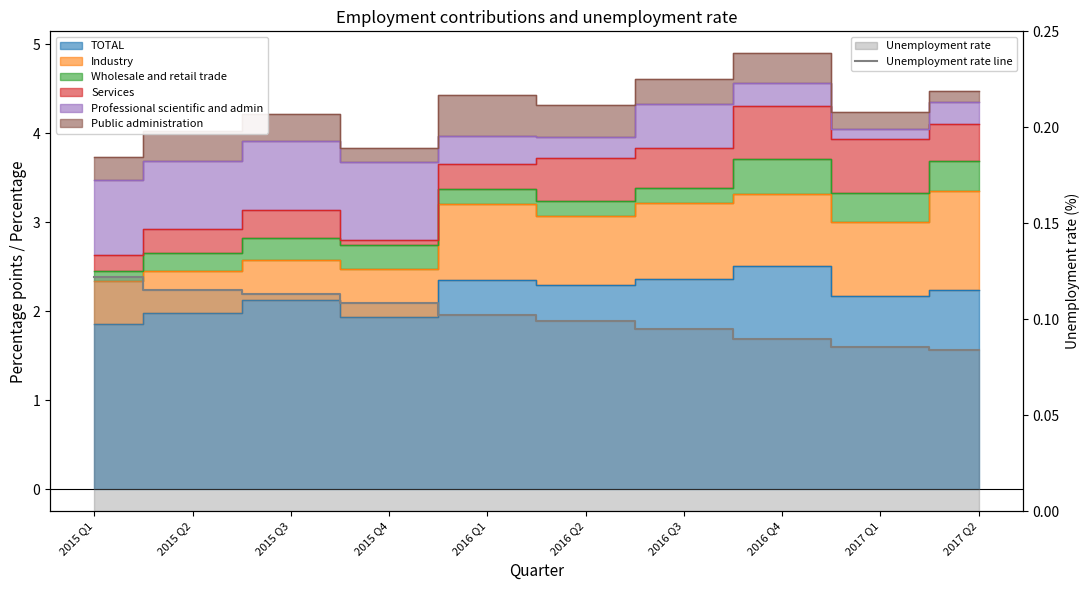

What is the sum of the values at 2016 Q2 and 2017 Q2?

0.2